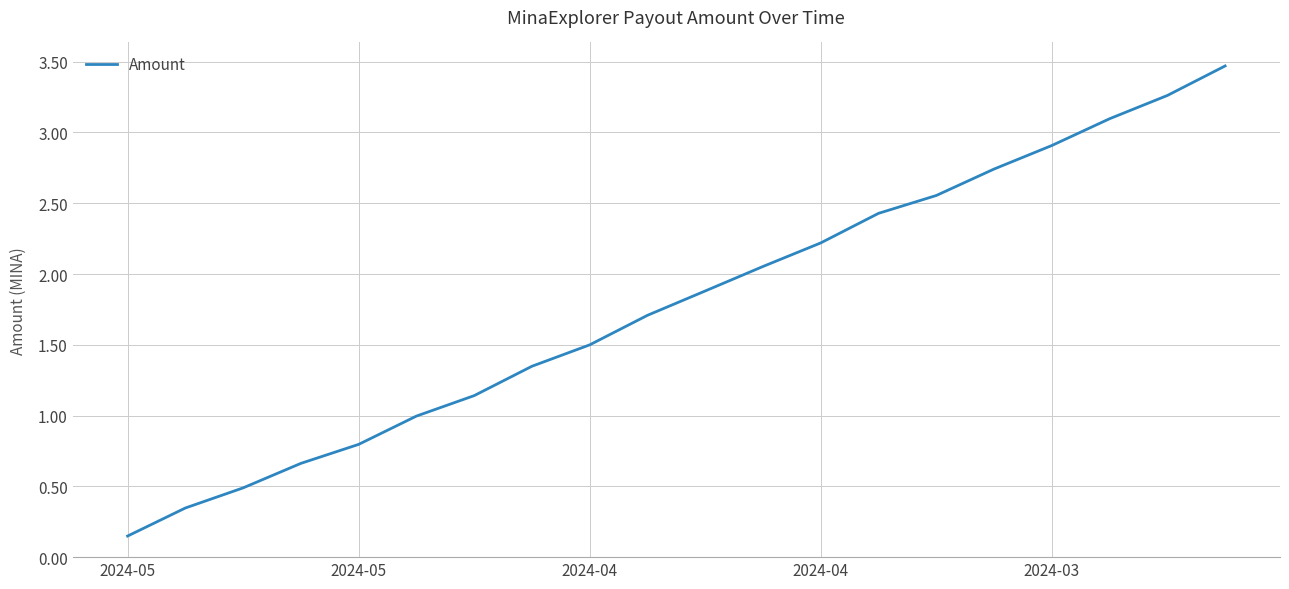

What is the maximum value shown in the chart?

3.5